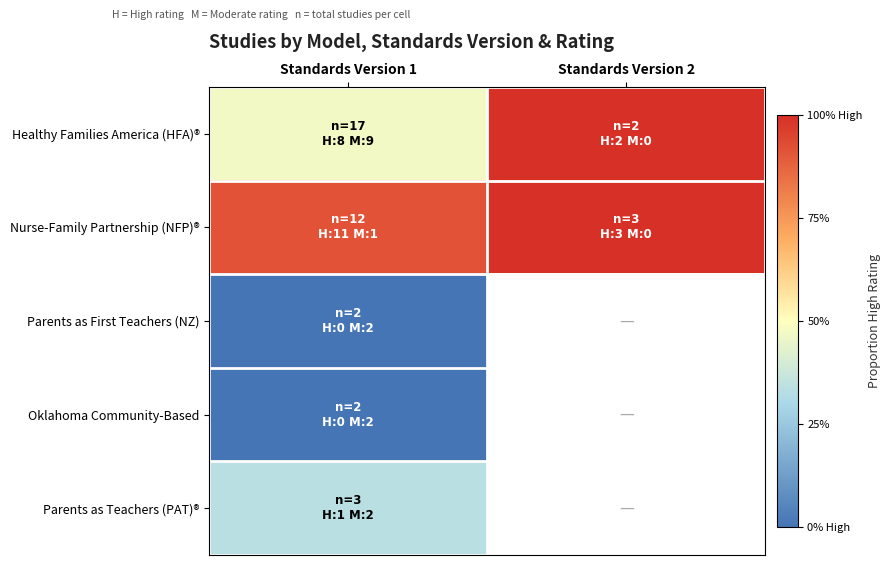

At which category is the sum across all series the highest?

Standards Version 1